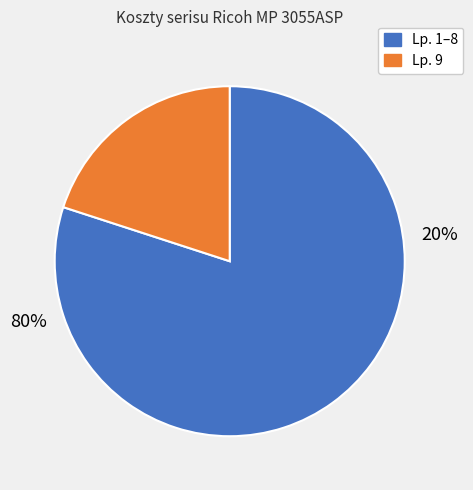

True or false: 9 accounts for 26% of the total.

False